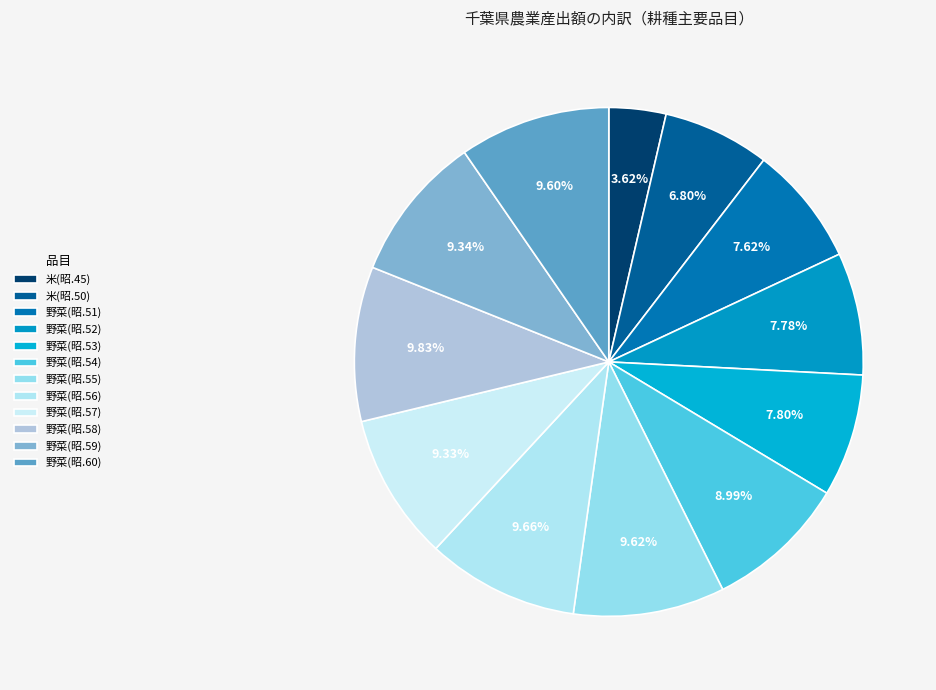

What percentage is the 米(昭.50) slice, to the nearest percent?

7%